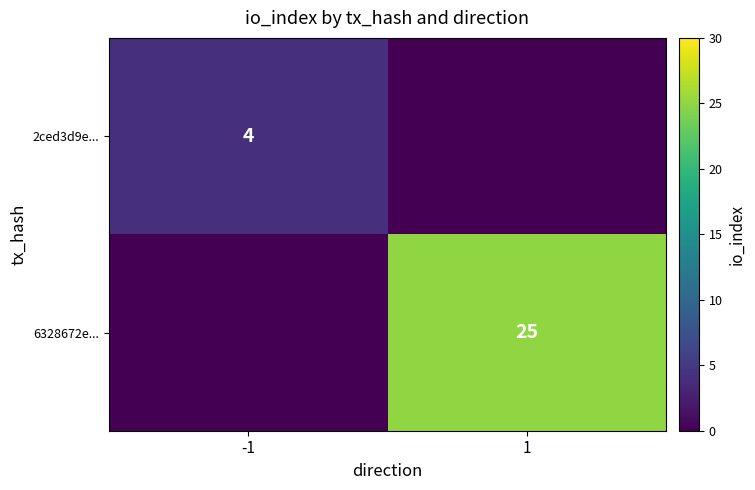

Is the value of 6328672e... at 1 greater than the value of 2ced3d9e... at -1?

Yes